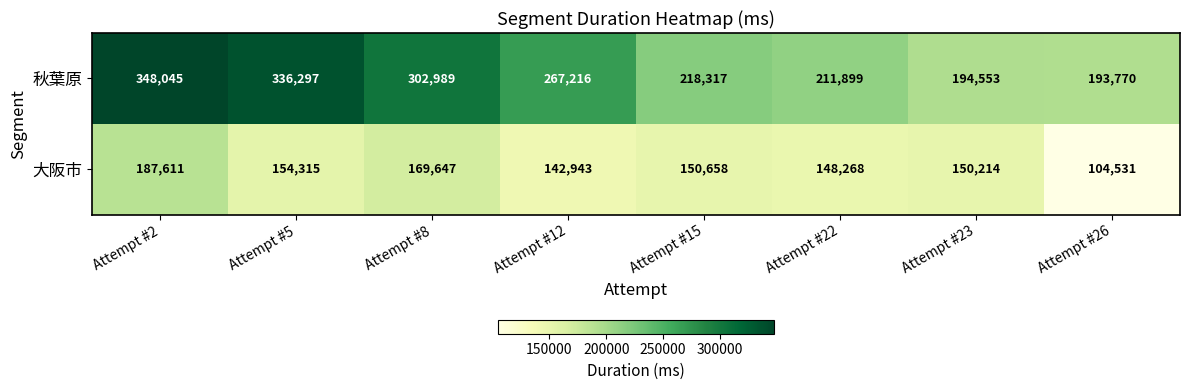

Which series has the largest total across all categories?

秋葉原